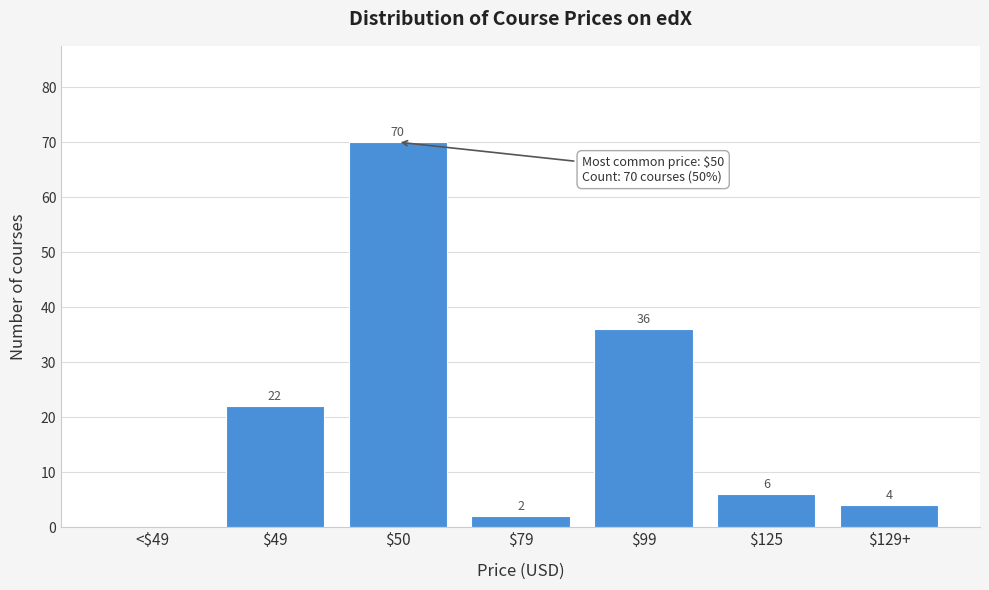

Where is the data nearest to the value 35?

$99